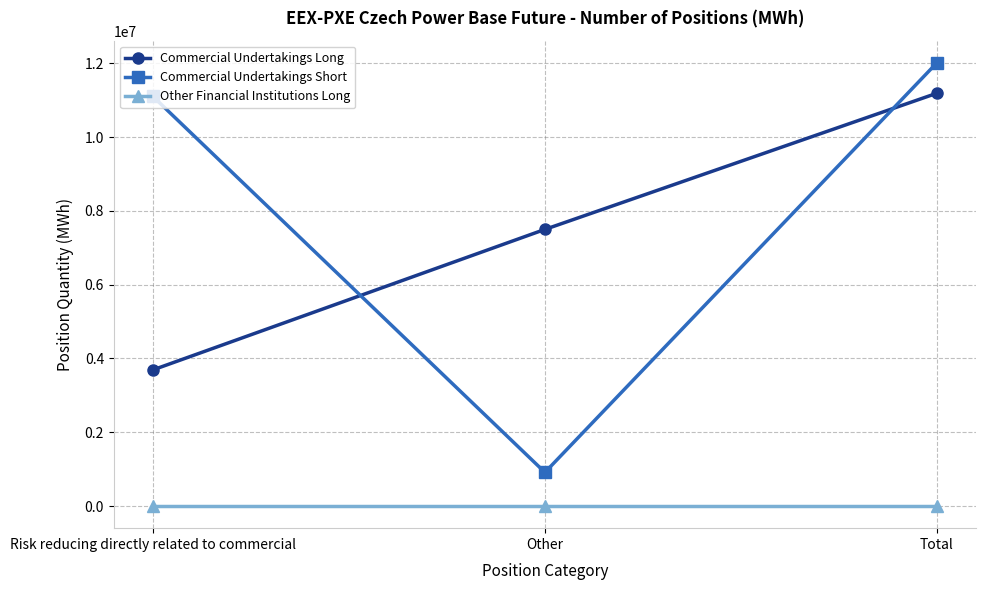

Which category has the highest value across all series?

Total